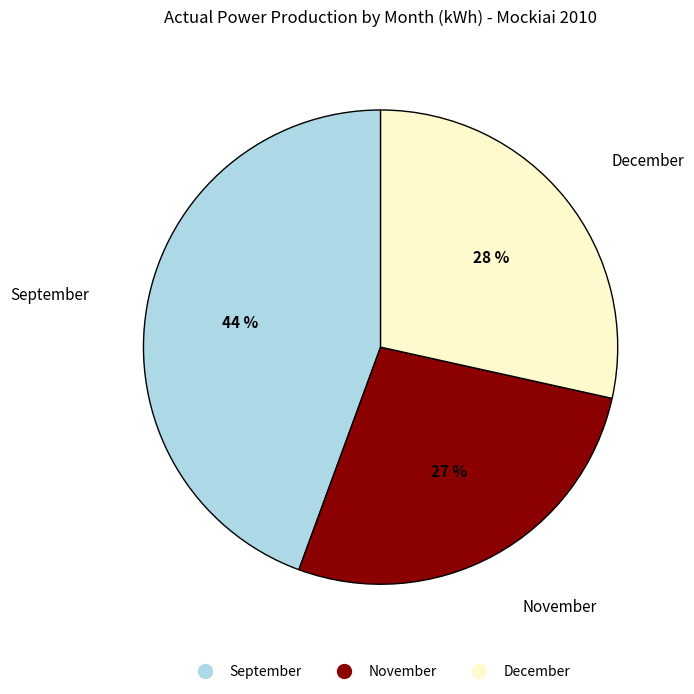

How many slices are in this pie chart?

3